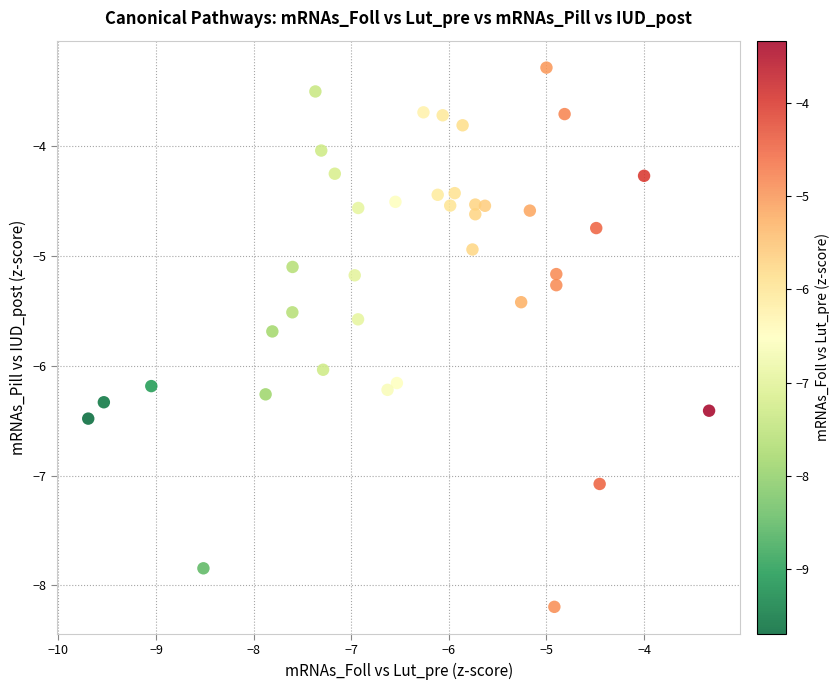

What is the range of Y values (max minus min)?

4.9